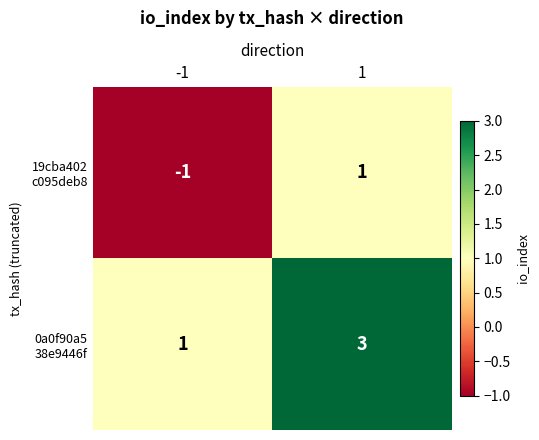

What is the maximum value shown in the chart?

3